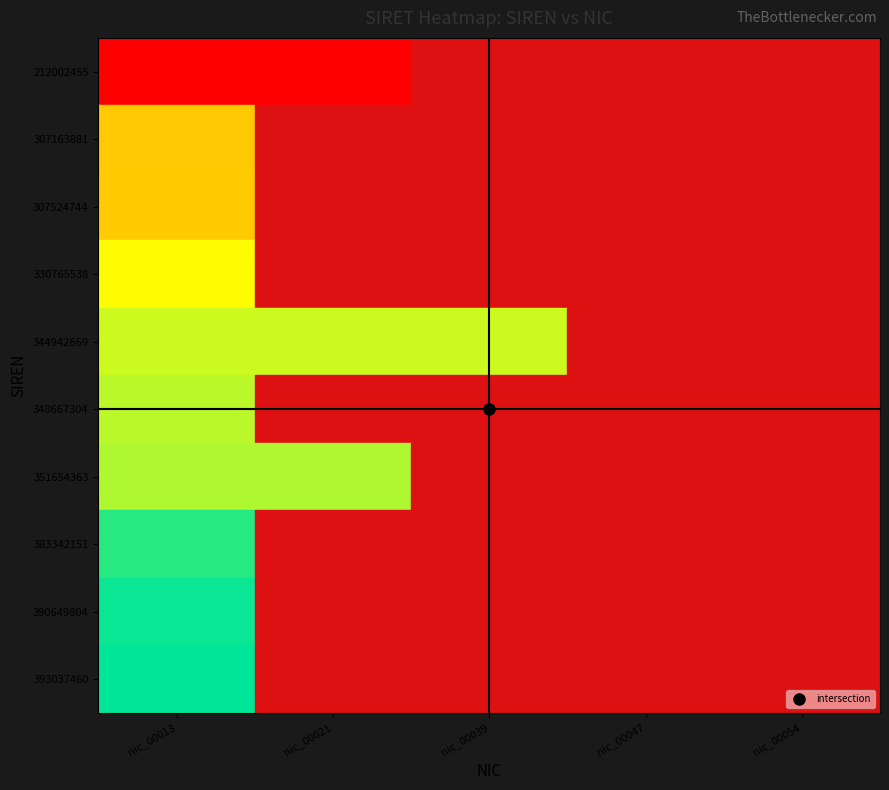

Which has a higher value, nic_00054 or nic_00013?

nic_00054